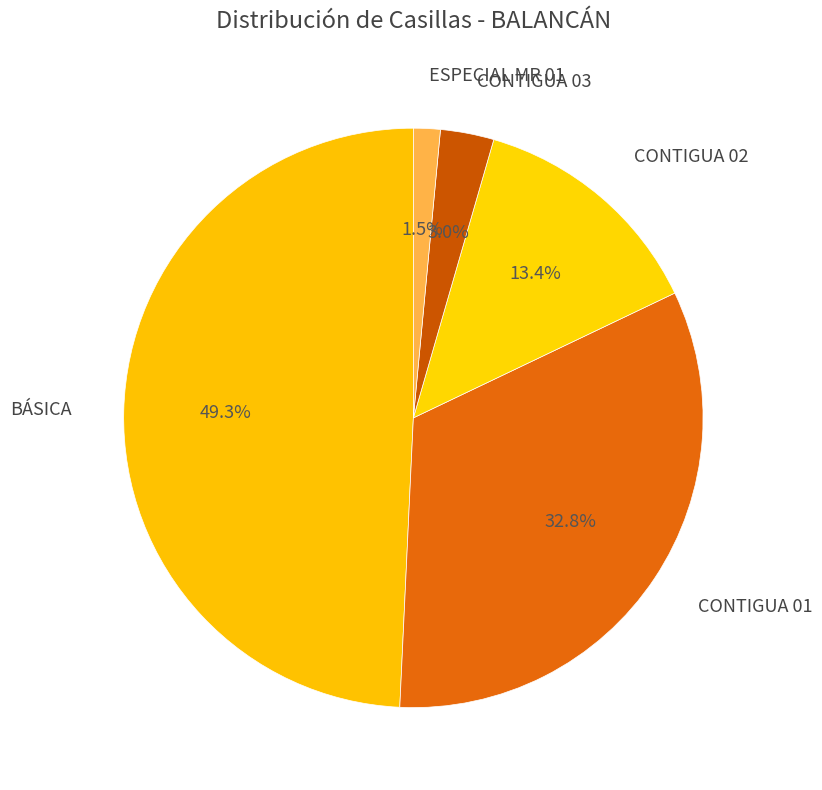

To the nearest percent, what is the average slice percentage?

20%